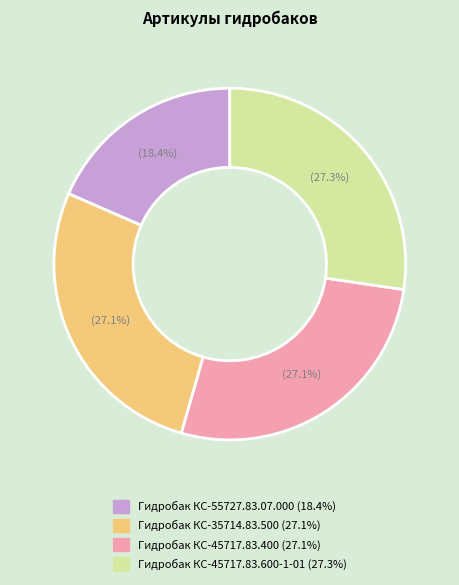

Does Гидробак КС-35714.83.500 account for over 50% of the chart?

No